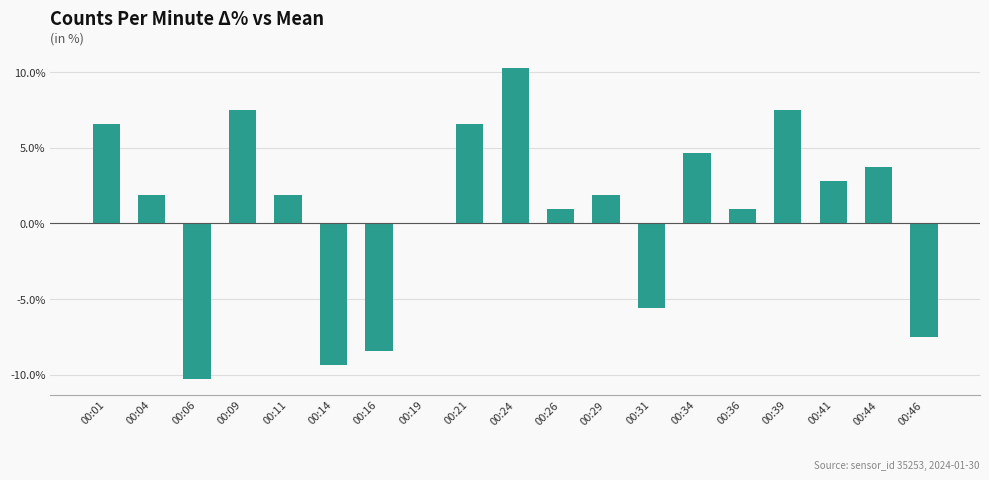

The value at 00:21 is 10.9. True or false?

False